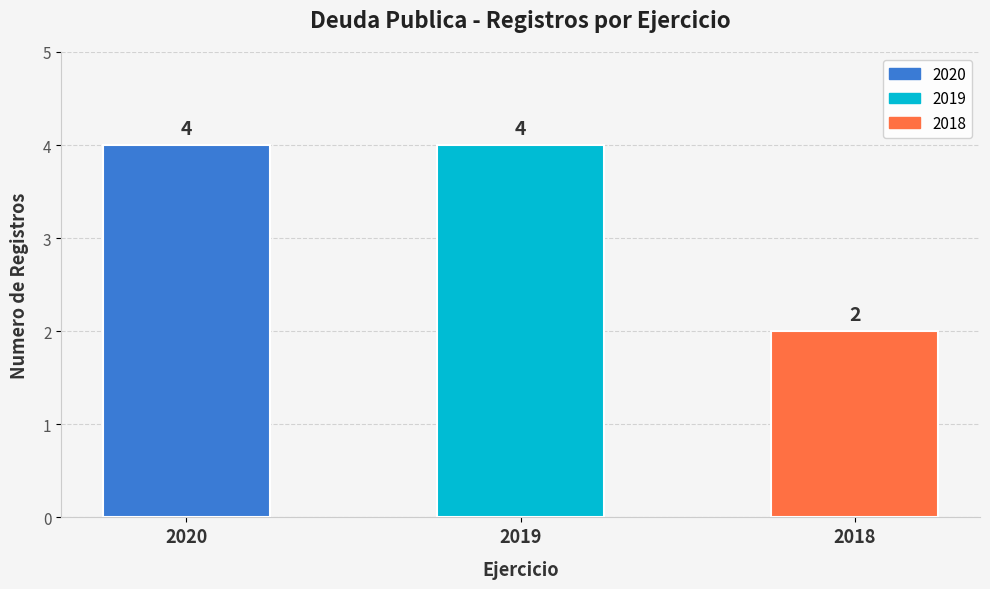

Between 2018 and 2019, which is larger?

2019